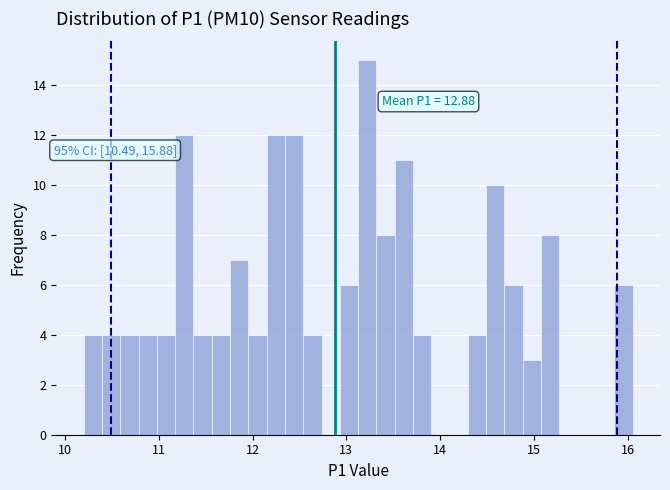

Read against the x-axis, roughly where is the centre of the tallest bar?

13.2